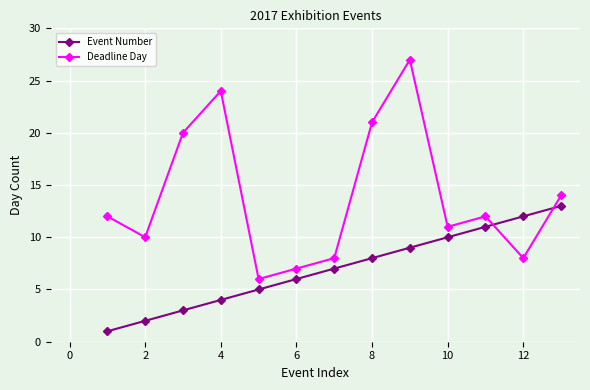

What is the value of the Event Number point at the 5th from the left?

5